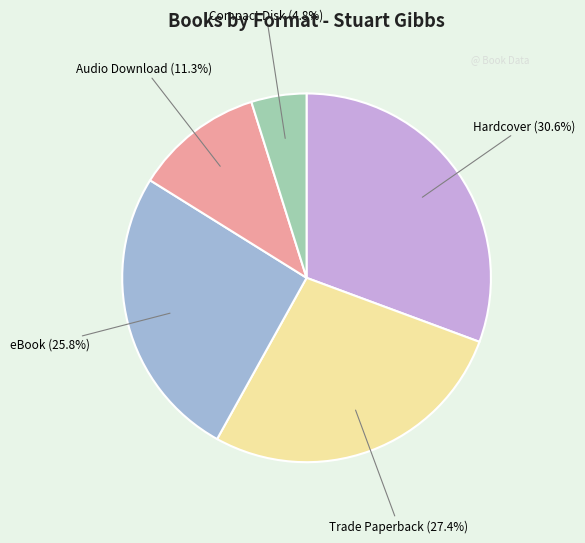

Which category has the biggest portion of the pie?

Hardcover